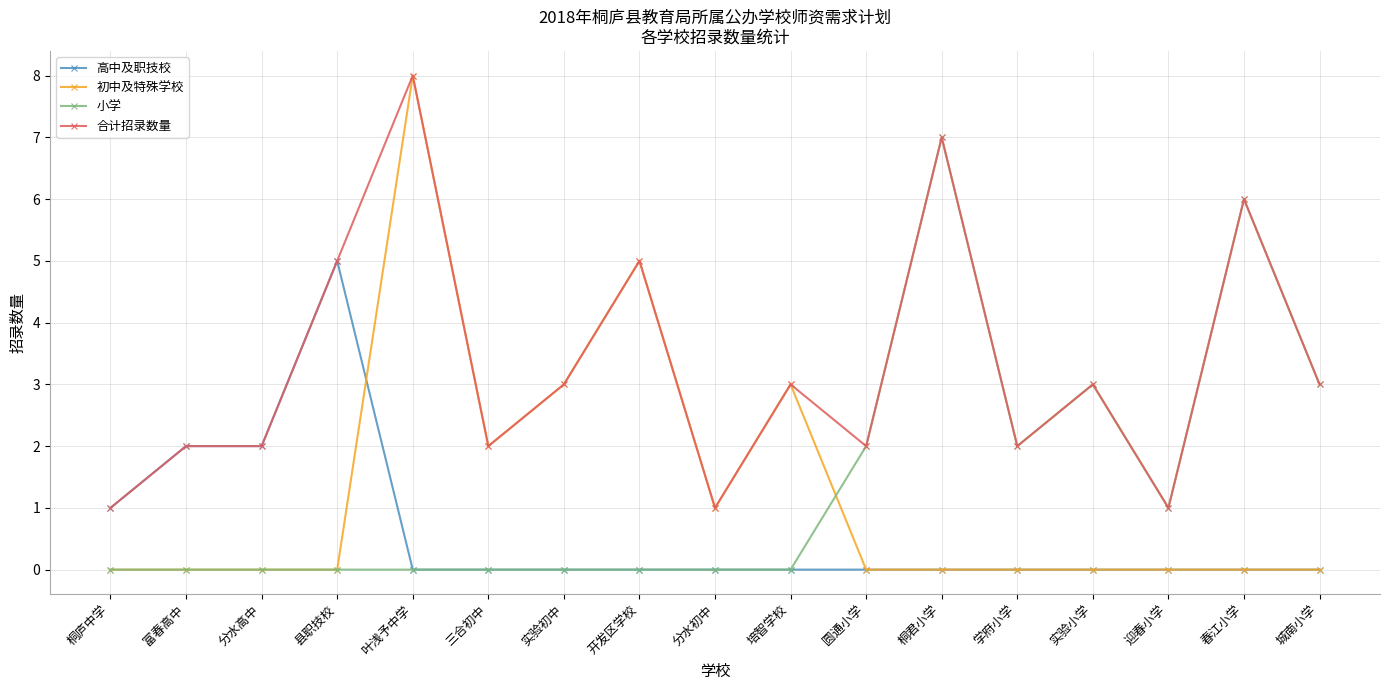

How many series are shown in this chart?

4